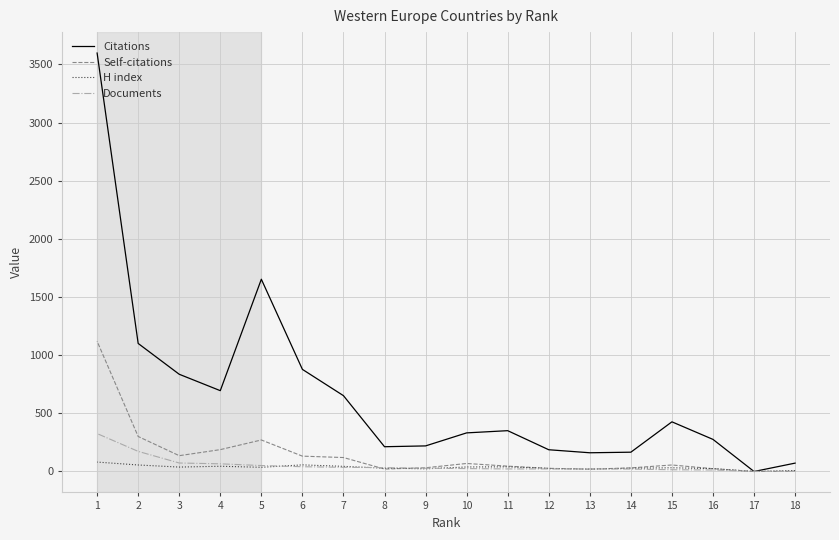

Which series has the largest total across all categories?

Citations